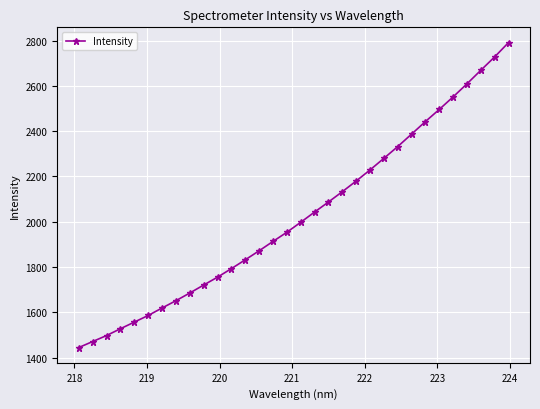

What is the value of the 13th point from the left?

1831.8